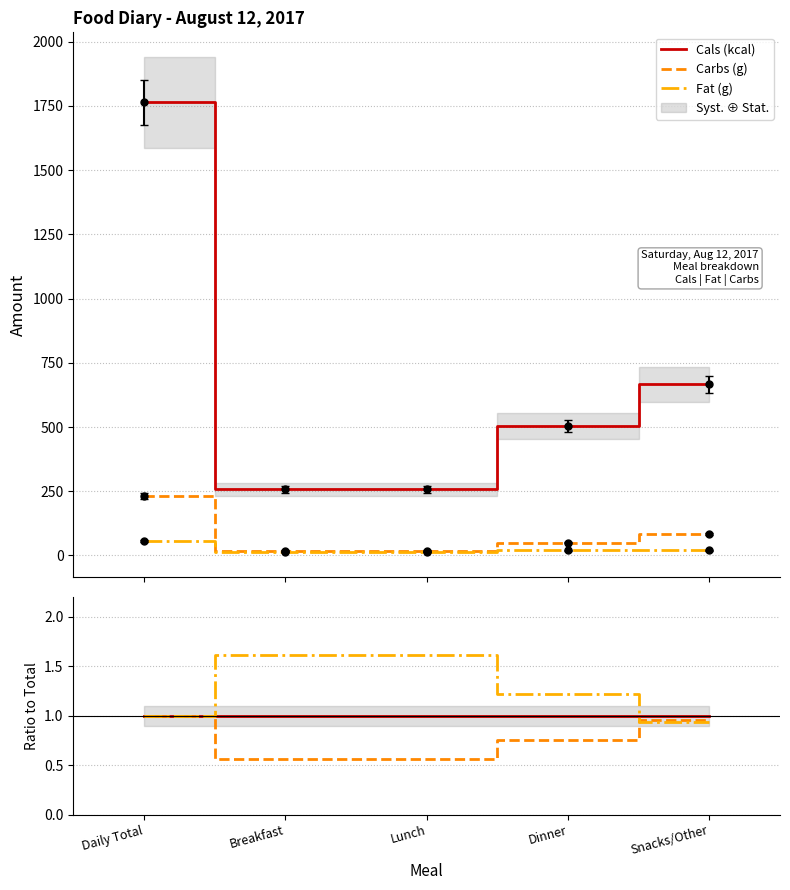

What is the approximate value of Carbs (g) at Breakfast?

0.6